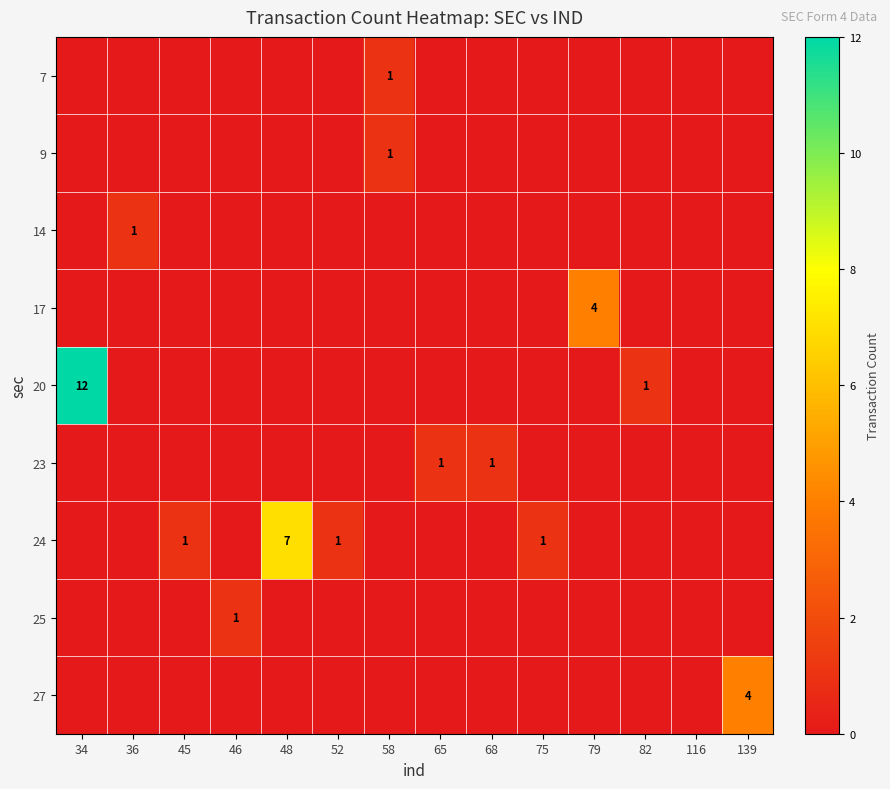

Which has a higher value, 68 or 46?

68